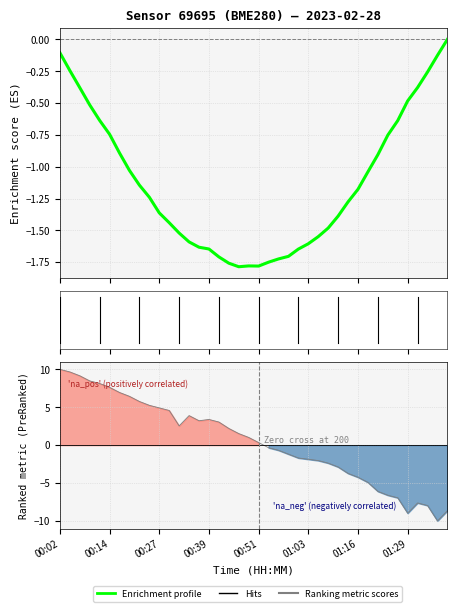

Reading left to right, transcribe all the data shown in this chart.

00:02=10.0	00:04=9.7	00:07=9.2	00:09=8.5	00:12=8.1	00:14=7.6	00:17=6.9	00:19=6.4	00:22=5.8	00:24=5.3	00:27=4.9	00:29=4.6	00:31=2.5	00:34=3.9	00:36=3.2	00:39=3.4	00:41=3.1	00:44=2.2	00:46=1.5	00:49=1.0	00:51=0.3	00:54=-0.3	00:56=-0.7	00:58=-1.2	01:01=-1.7	01:03=-1.9	01:06=-2.0	01:08=-2.4	01:11=-2.9	01:13=-3.7	01:16=-4.2	01:18=-4.9	01:21=-6.1	01:24=-6.6	01:26=-6.9	01:29=-9.0	01:31=-7.6	01:34=-8.0	01:36=-10.0	01:39=-8.6